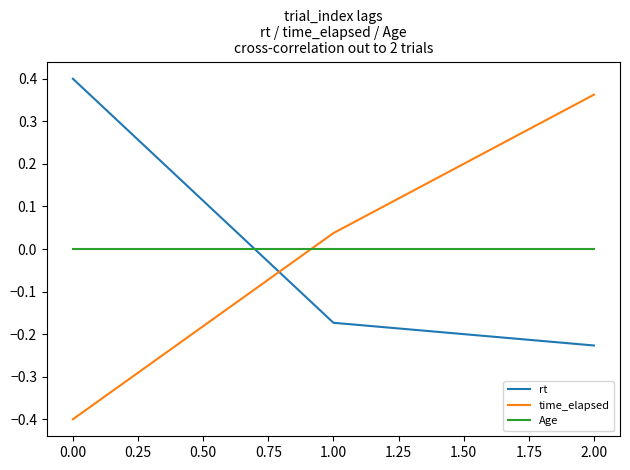

List the labels in order of time_elapsed value, smallest first.

0.00, 1.00, 2.00